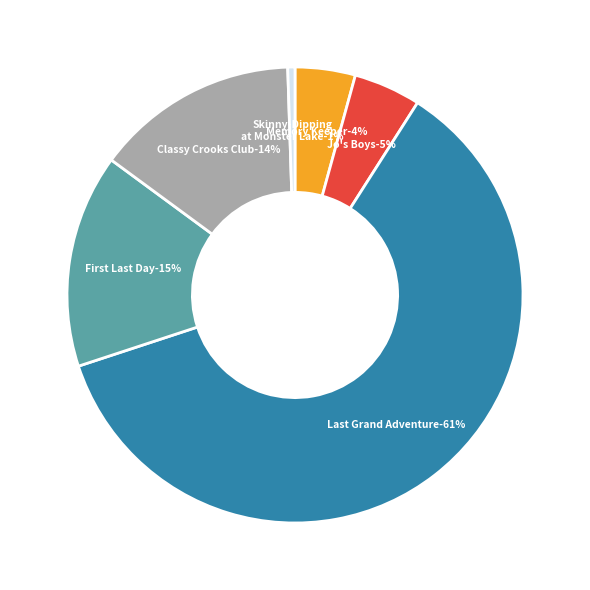

Is there any slice that represents more than half of the pie?

Yes